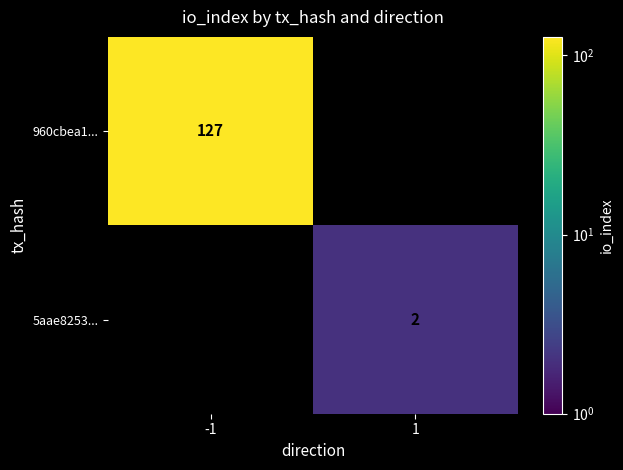

The 5aae8253... series shows 1 at 1. True or false?

False